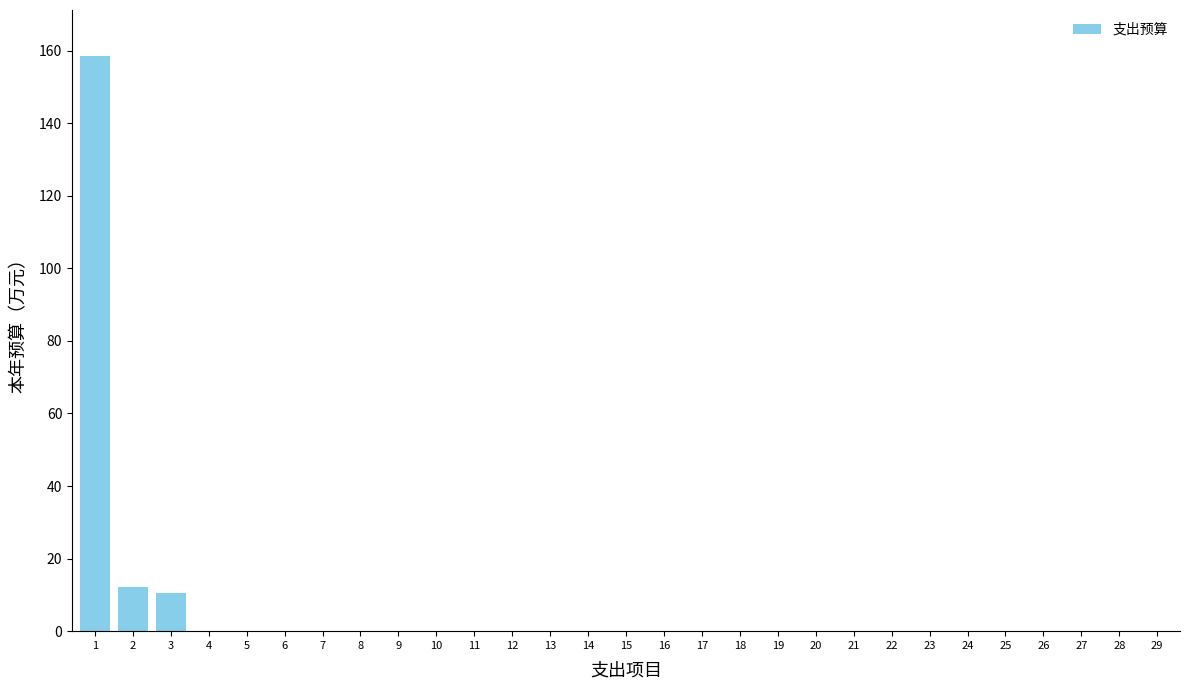

Reading left to right, extract all data points from this chart.

1=158.5	2=12.2	3=10.5	4=0.0	5=0.0	6=0.0	7=0.0	8=0.0	9=0.0	10=0.0	11=0.0	12=0.0	13=0.0	14=0.0	15=0.0	16=0.0	17=0.0	18=0.0	19=0.0	20=0.0	21=0.0	22=0.0	23=0.0	24=0.0	25=0.0	26=0.0	27=0.0	28=0.0	29=0.0